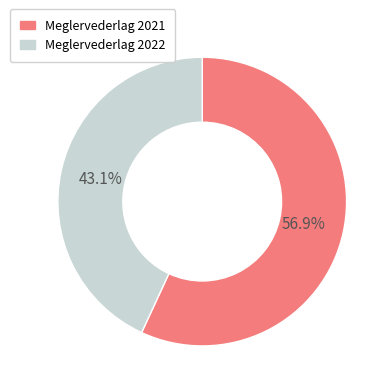

Does any single category account for the majority?

Yes